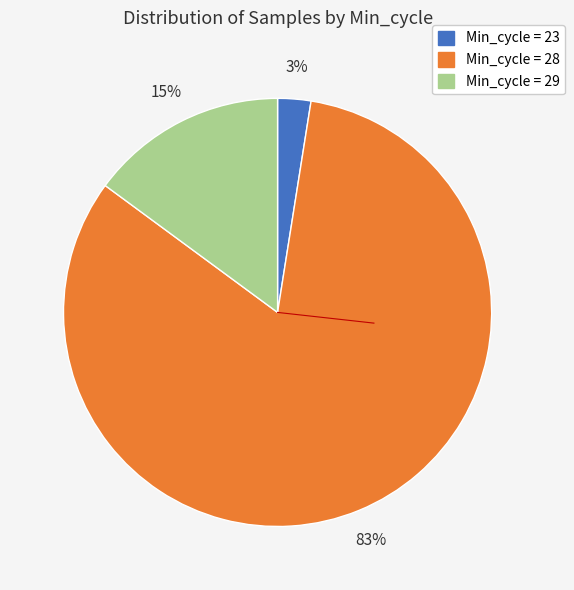

To the nearest percent, what is the average slice percentage?

33%